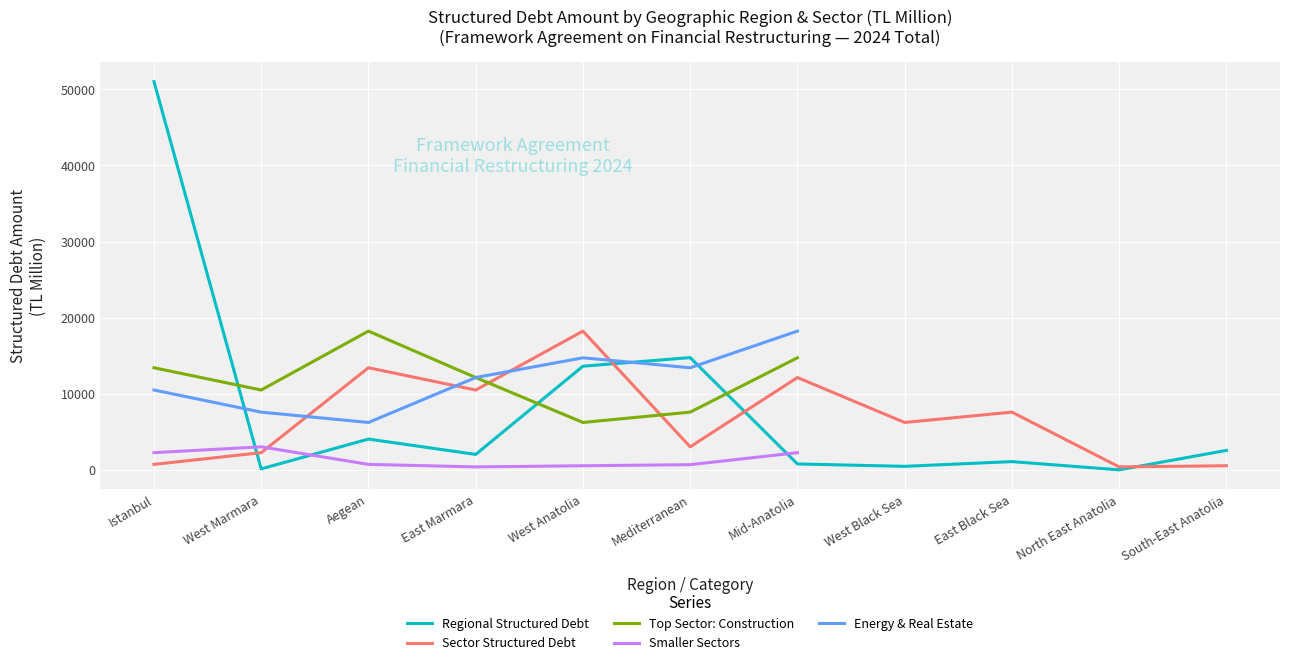

True or false: Energy & Real Estate and Regional Structured Debt cross at least once.

True